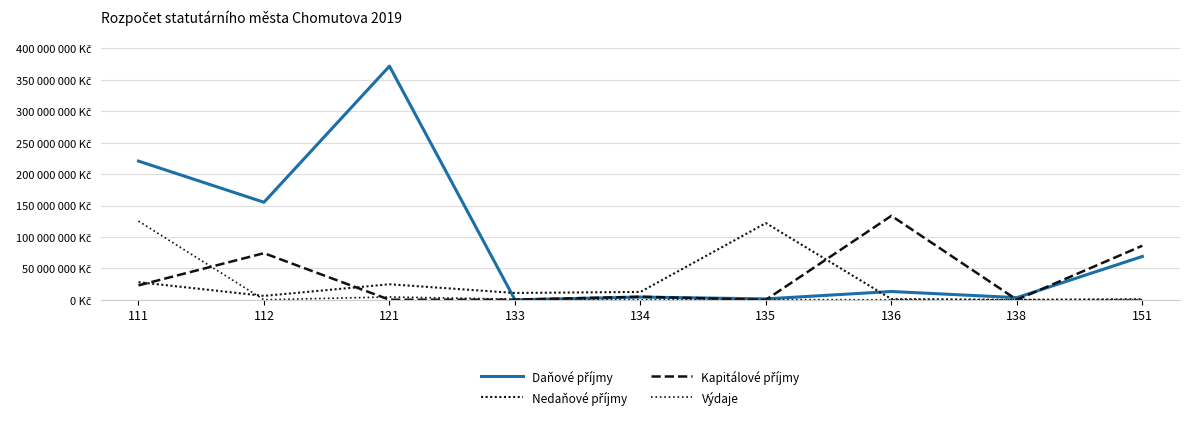

What is the difference between the maximum and minimum values in the Kapitálové příjmy series?

133640000